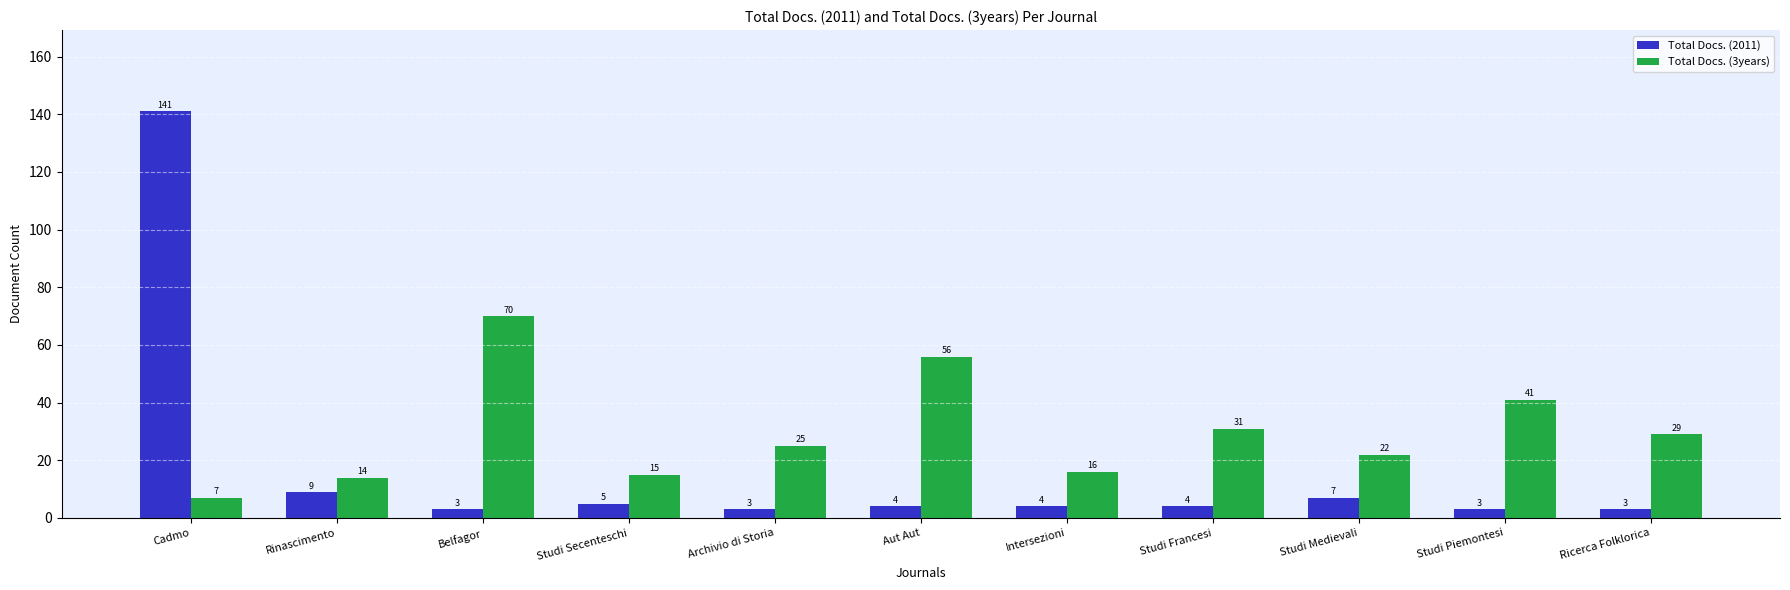

What is the difference between the Total Docs. (2011) values at Archivio di Storia and Aut Aut?

1